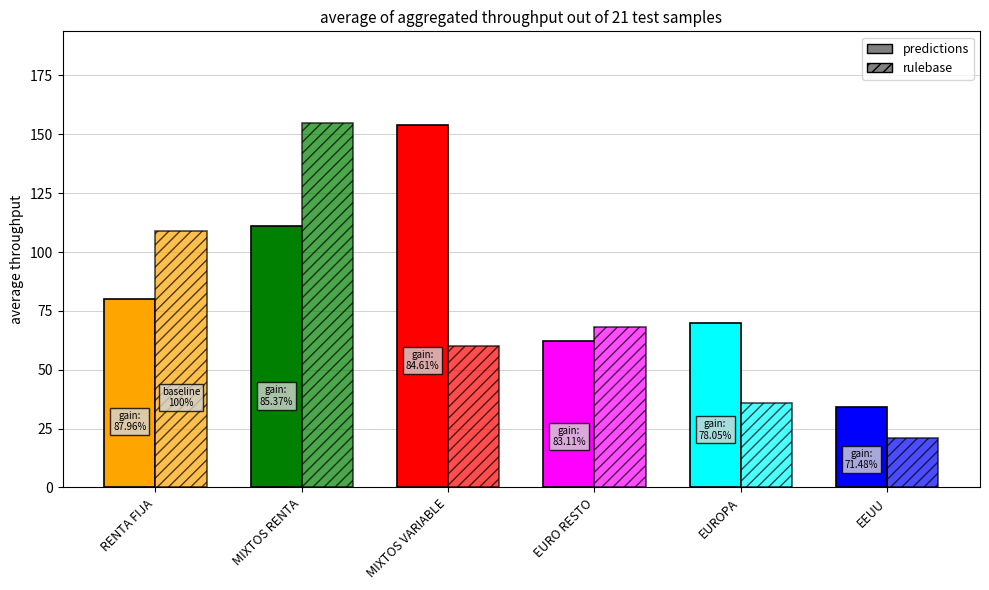

How many bars are there in each group?

2